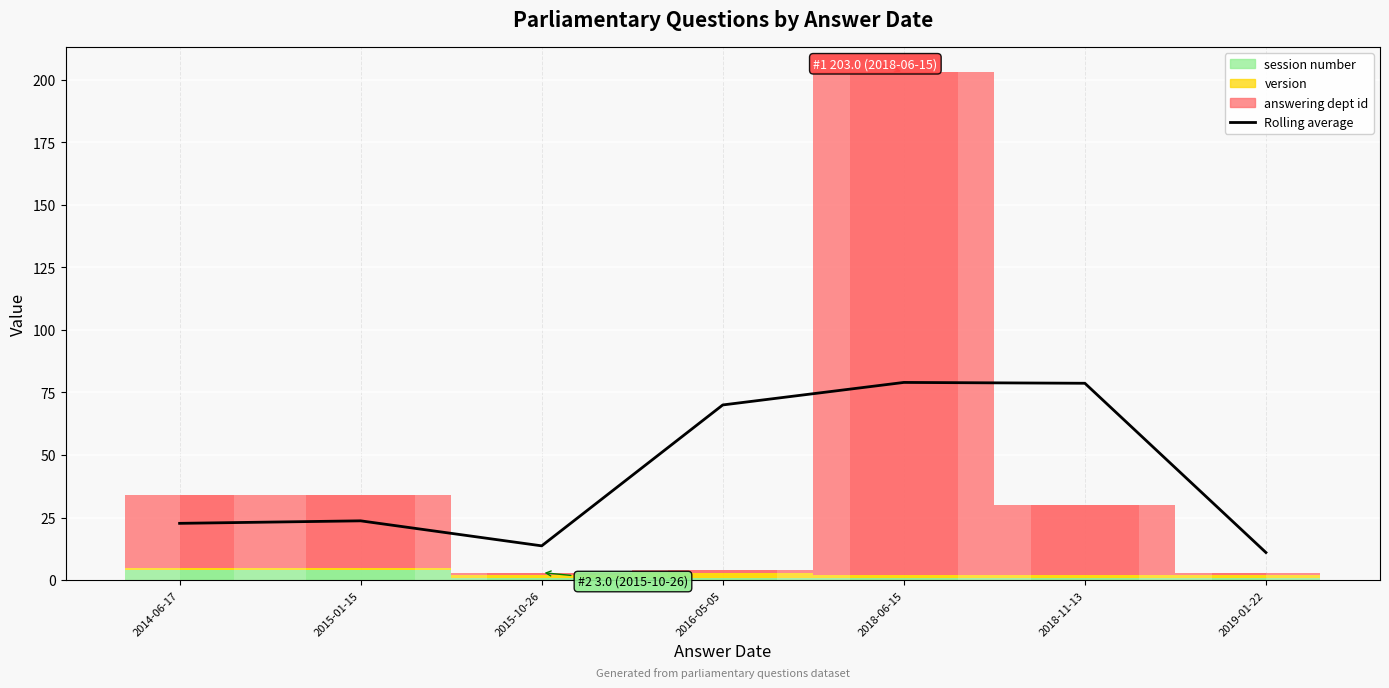

Approximately how many times larger is the value at 2014-06-17 compared to 2019-01-22?

2.1